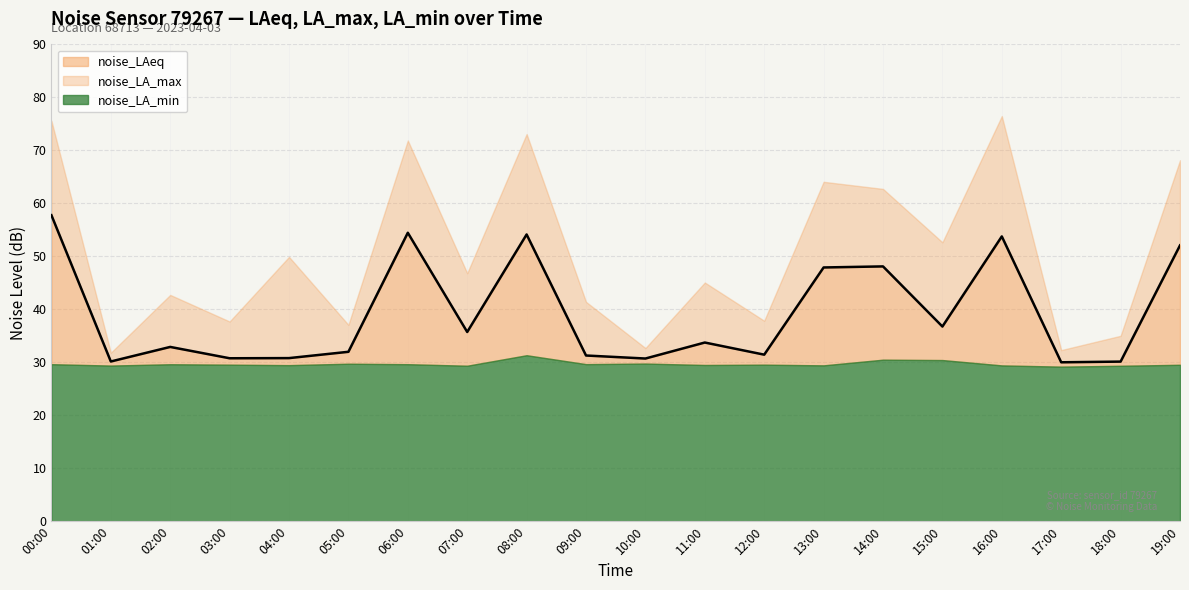

At which label is noise_LA_max closest to 54?

15:00